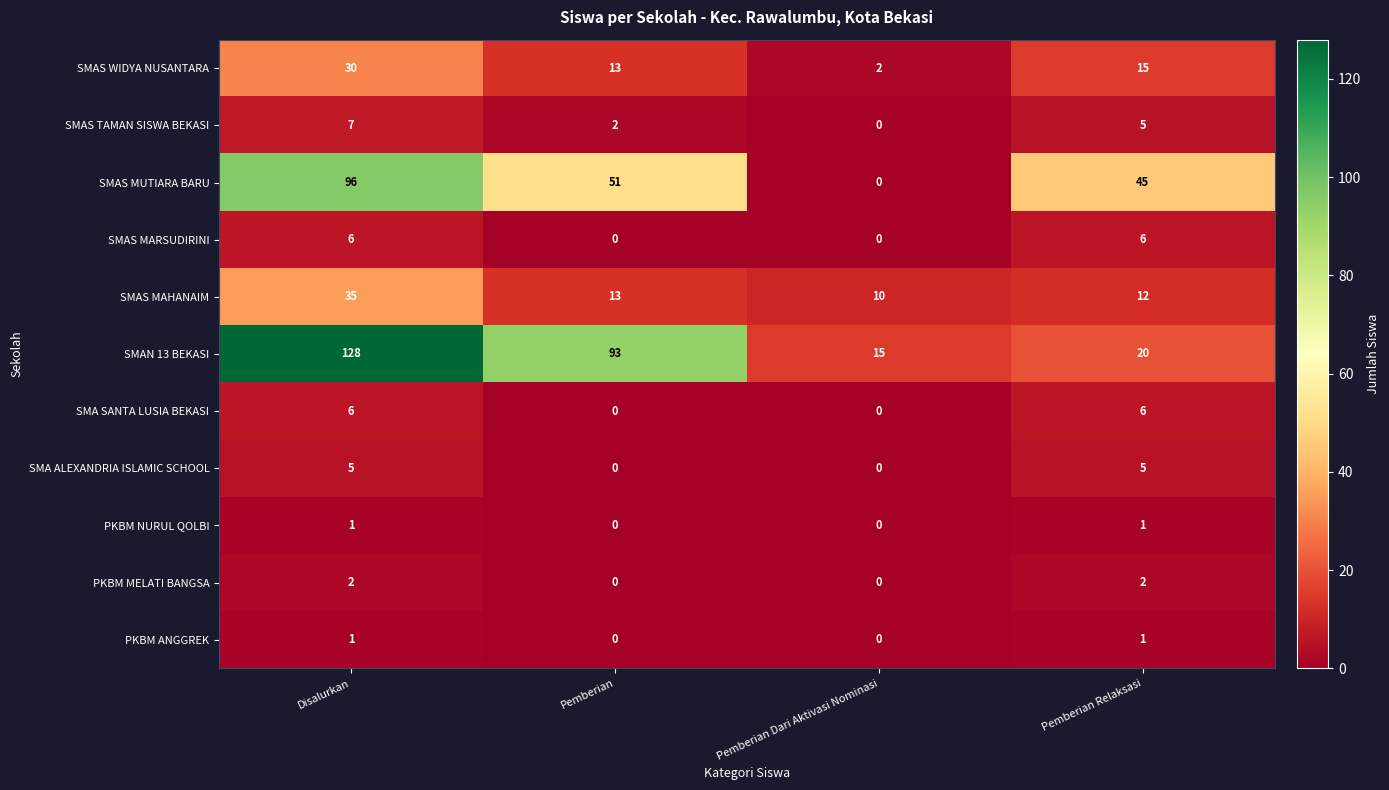

Where is SMAN 13 BEKASI nearest to the value 71?

Pemberian